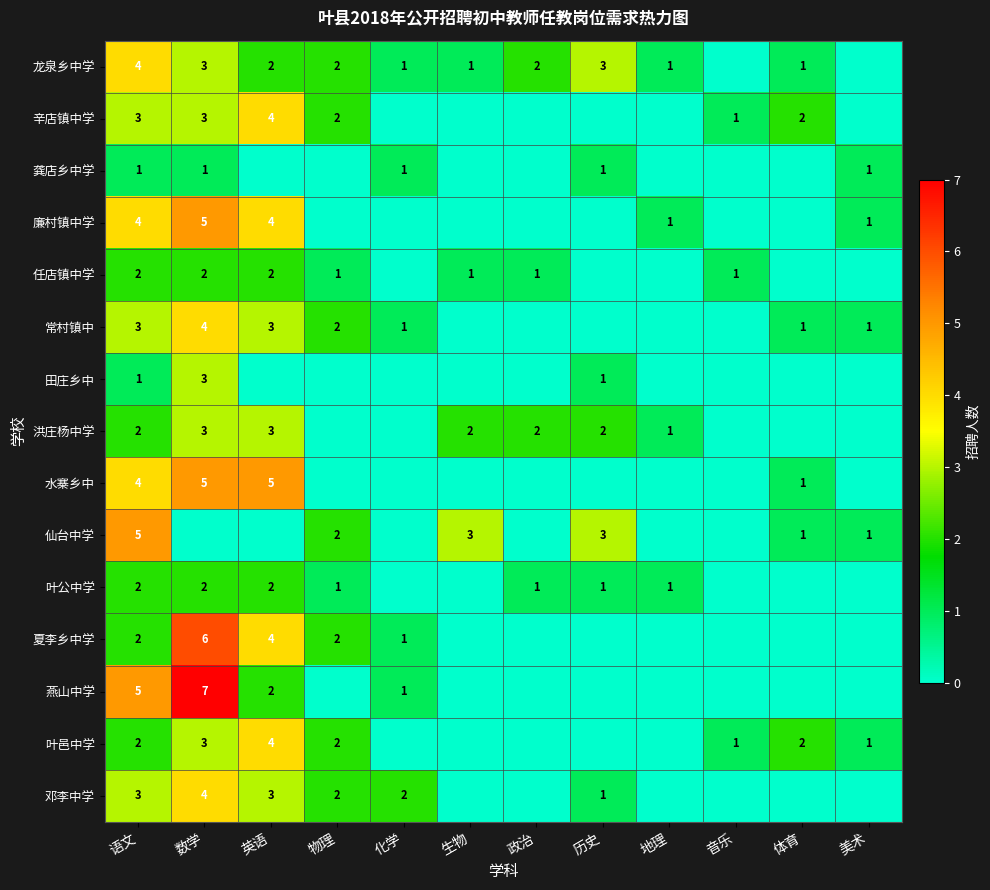

What is the total value across all series at 语文?

43